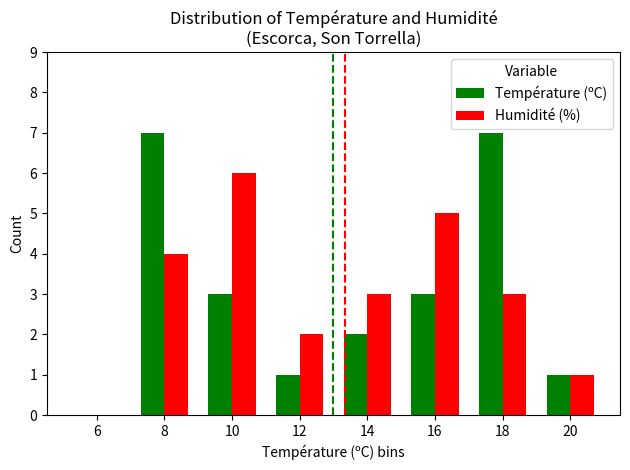

What is the greatest value displayed?

7